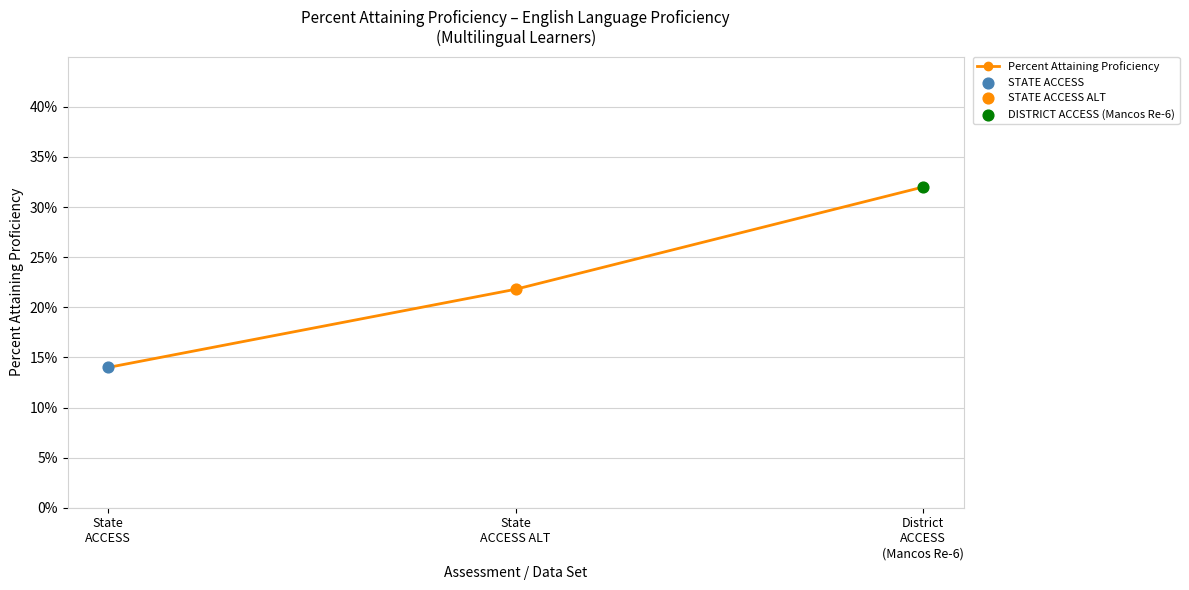

What is the change in value from State
ACCESS to District
ACCESS
(Mancos Re-6)?

+0.2